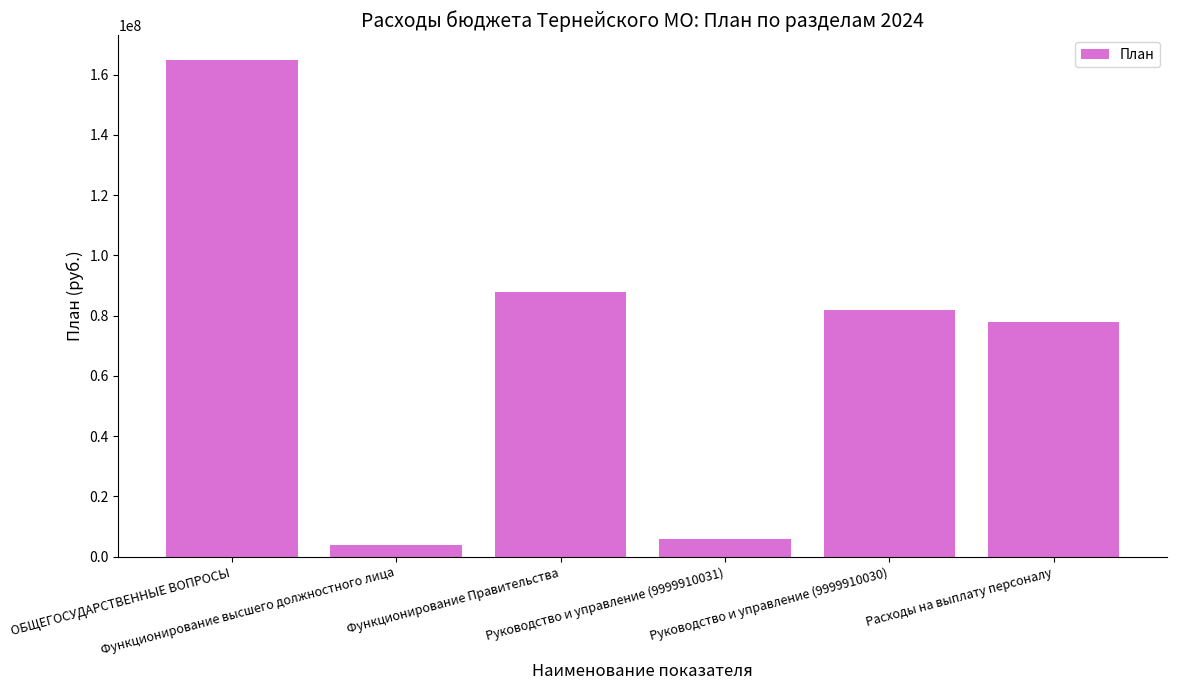

What is the sum of the values at Руководство и управление (9999910031) and Функционирование высшего должностного лица?

9746282.1